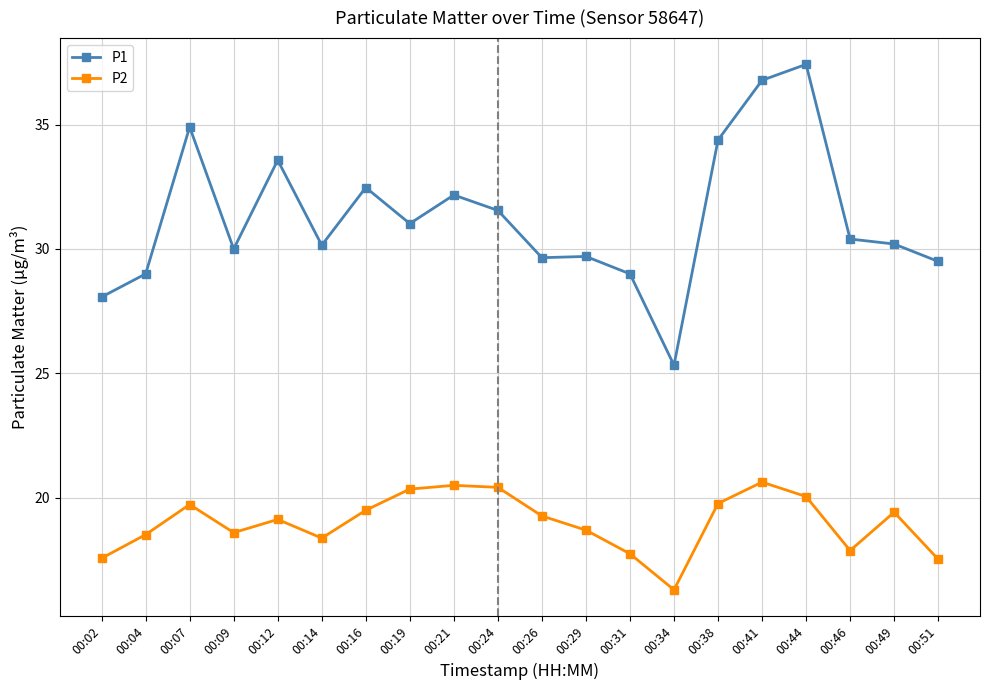

What is the difference between the P1 values at 00:09 and 00:21?

2.2